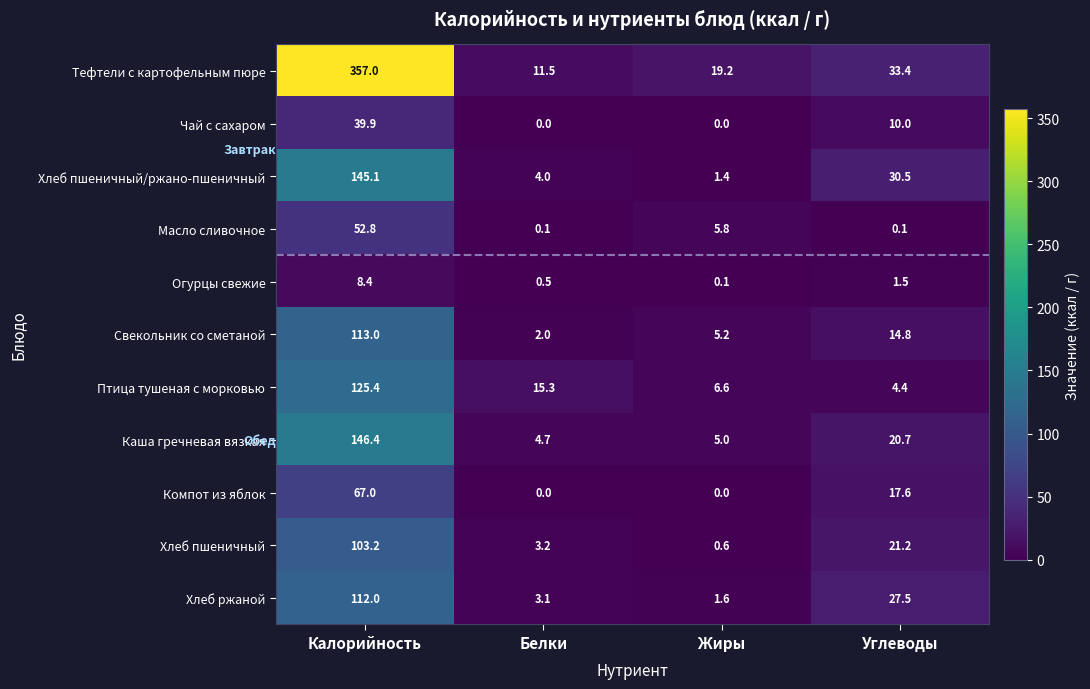

What is the lowest value of the Птица тушеная с морковью series?

4.4